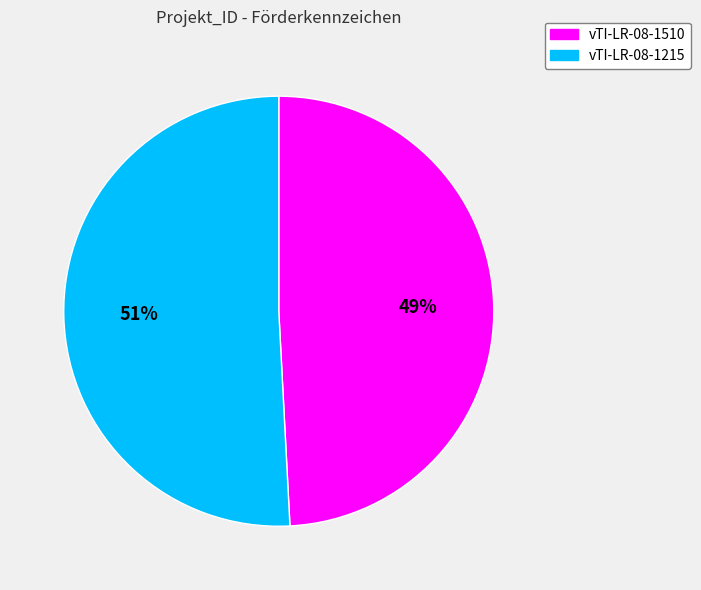

What percentage is the vTI-LR-08-1510 slice, to the nearest percent?

49%